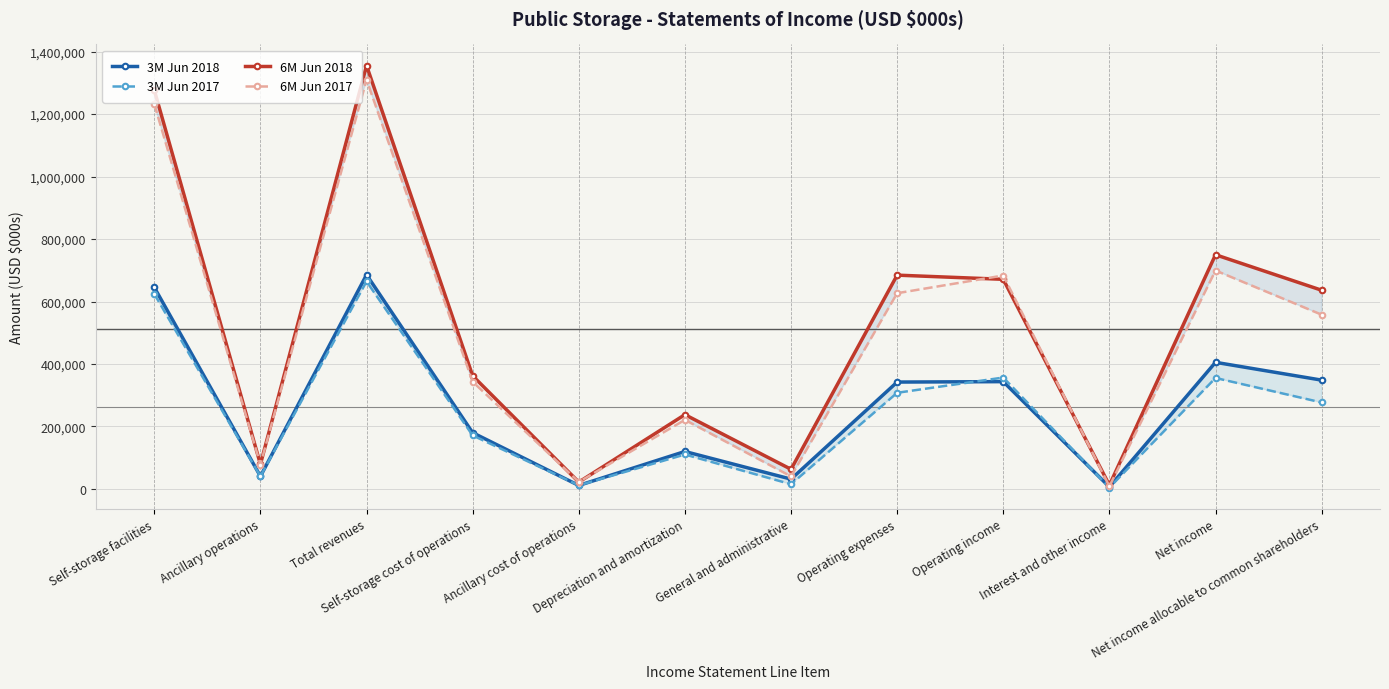

What is the minimum value shown in the chart?

4155